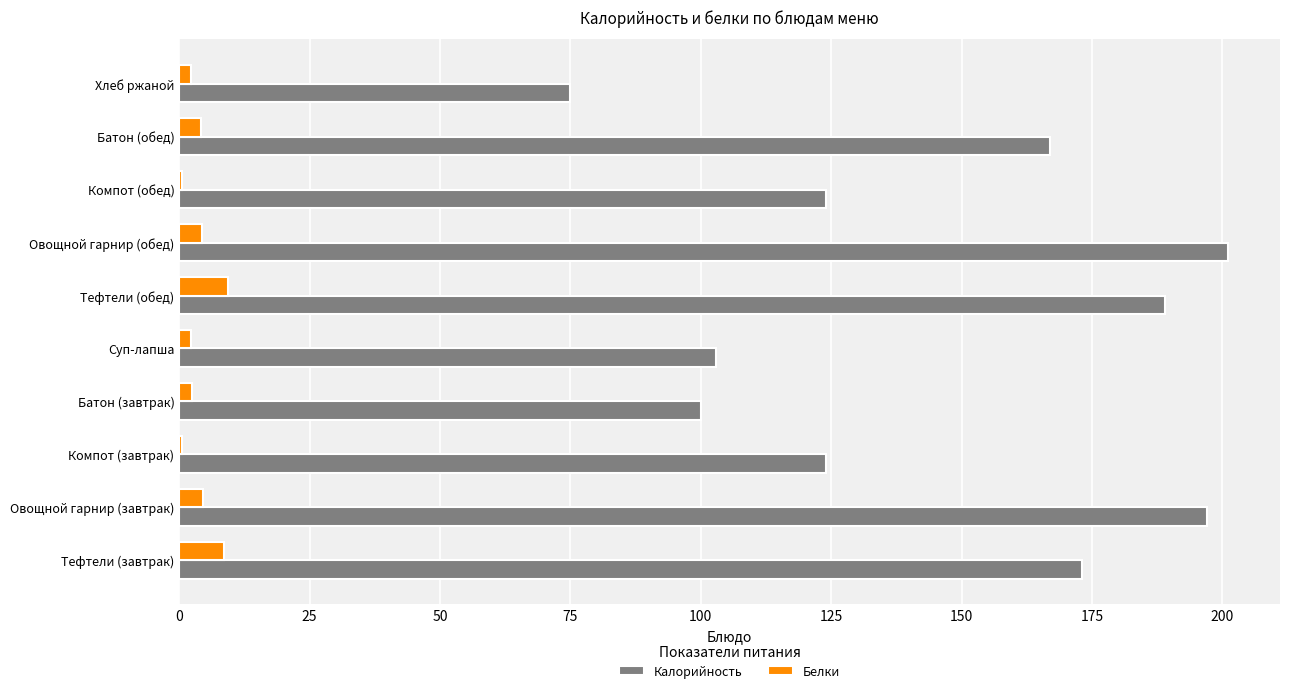

Is it true that Калорийность equals 100.0 at Батон (завтрак)?

True